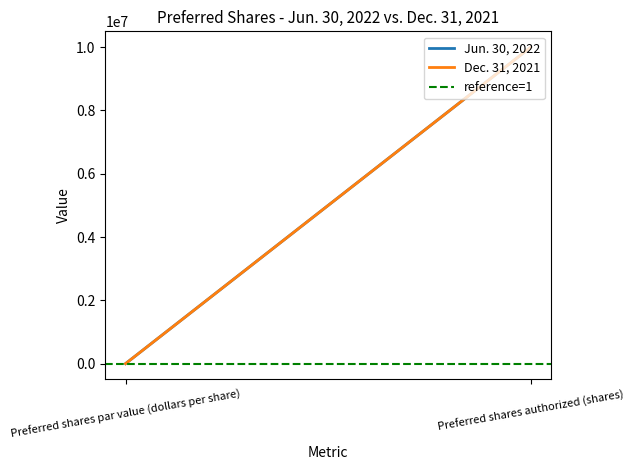

Is the value of reference=1 at Preferred shares par value (dollars per share) greater than the value of Jun. 30, 2022 at Preferred shares authorized (shares)?

No